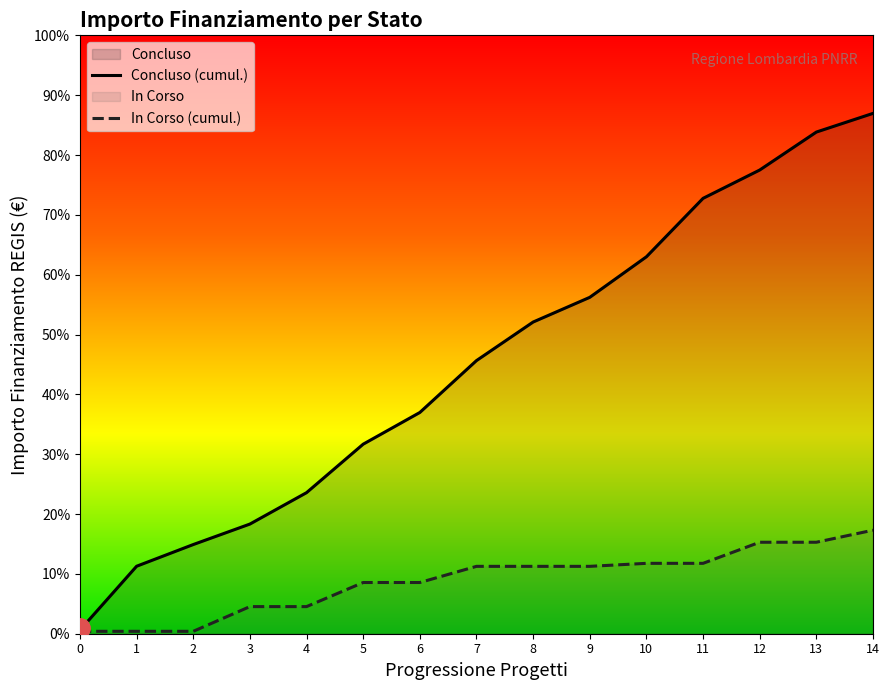

How many values in the Concluso (cumul.) series are below 275158?

7